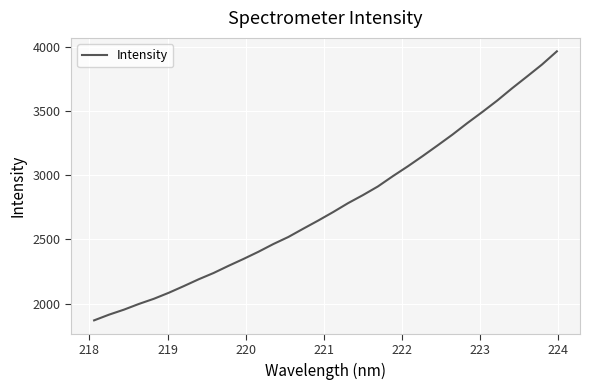

What is the difference between the maximum and minimum values?

2094.0